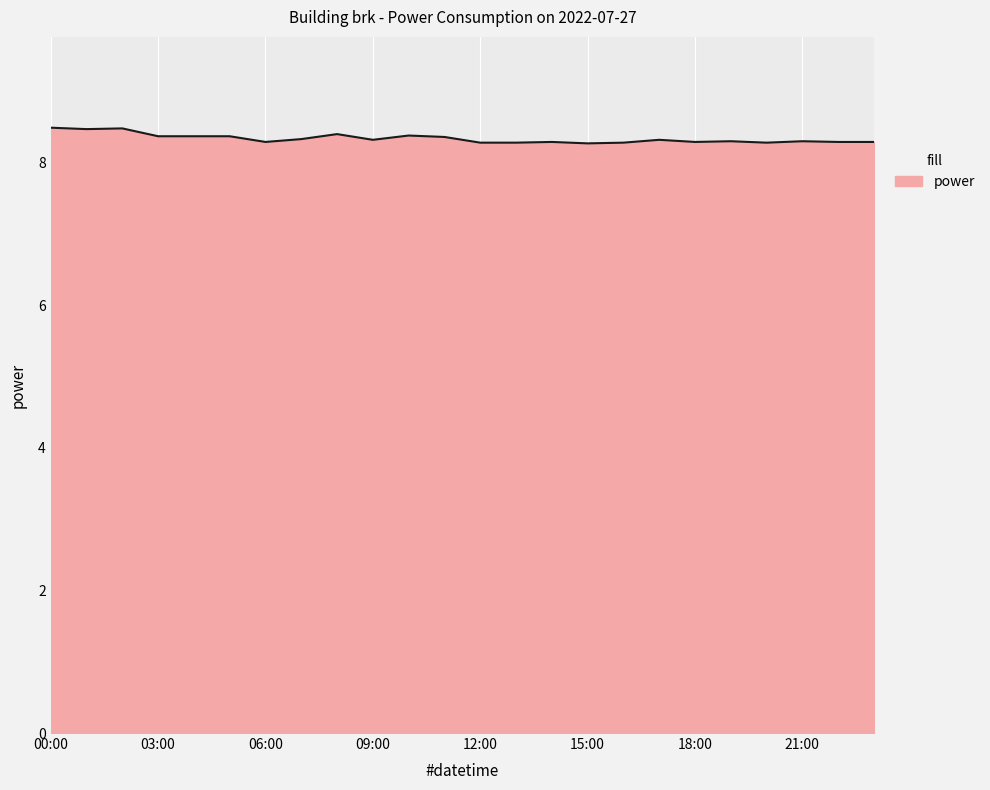

What is the smallest value displayed?

8.3